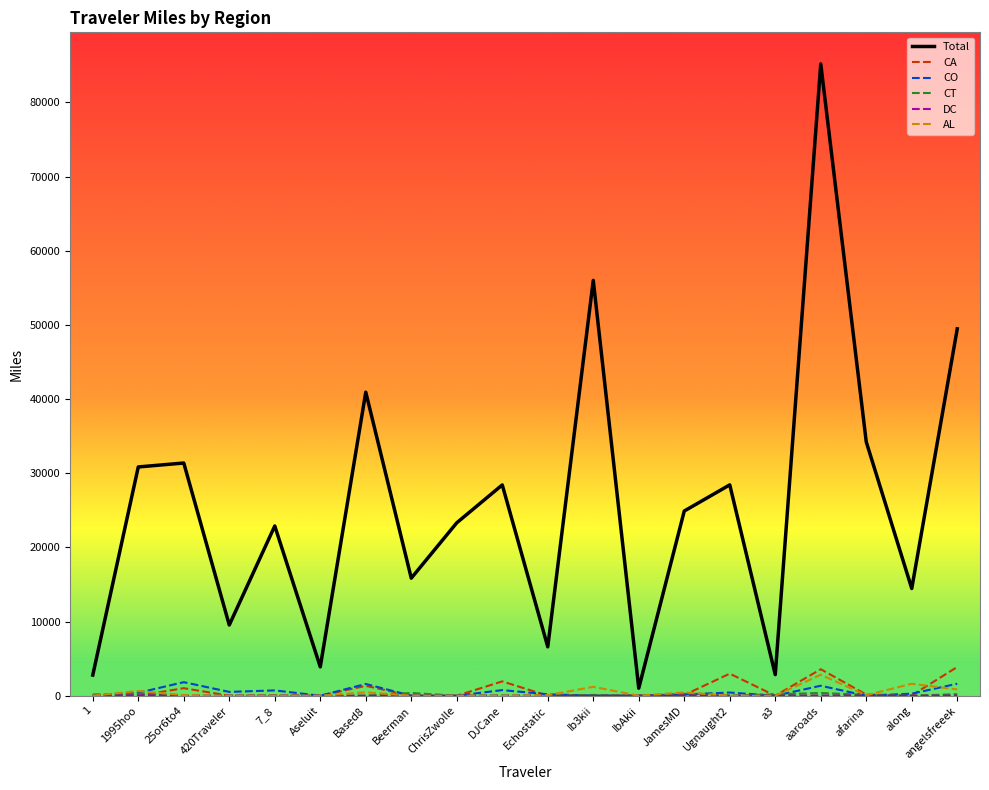

At which label does Total reach its peak?

aaroads